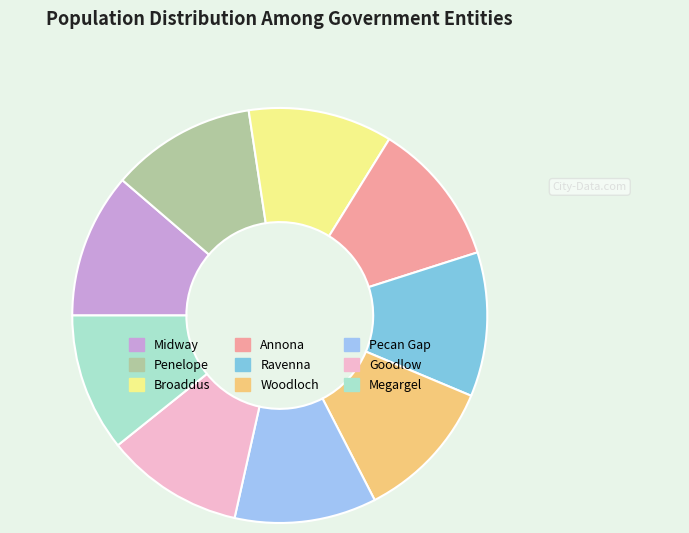

How many segments does this pie chart have?

9